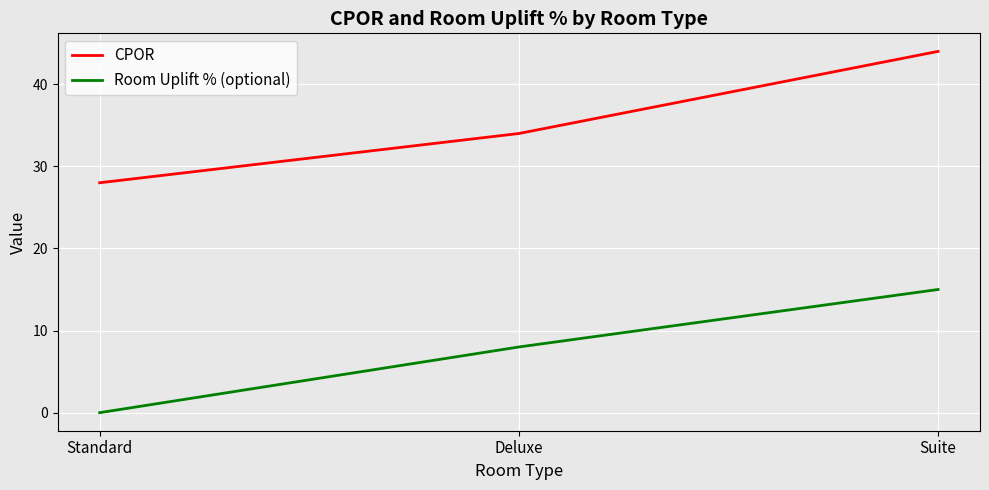

Where is Room Uplift % (optional) nearest to the value 7?

Deluxe